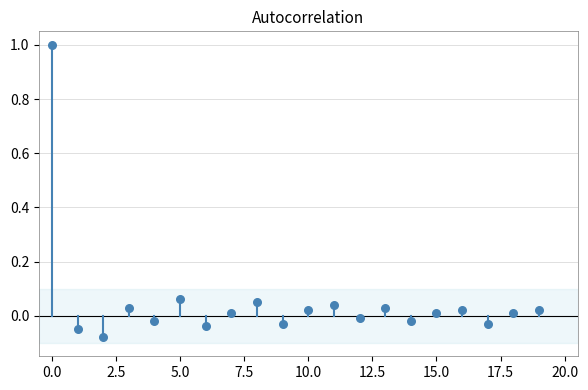

What is the range of Y values (max minus min)?

1.1